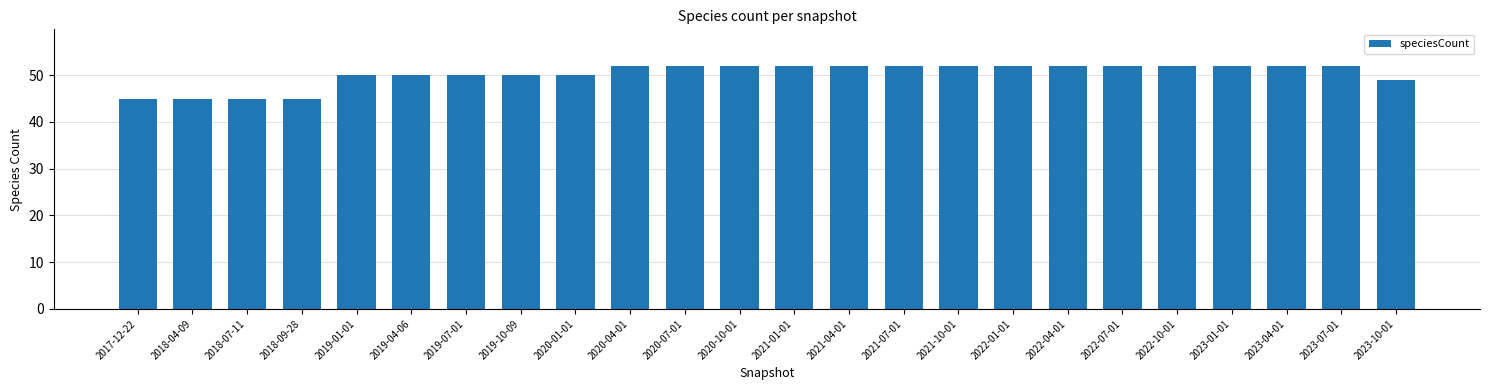

What is the minimum value shown in the chart?

45